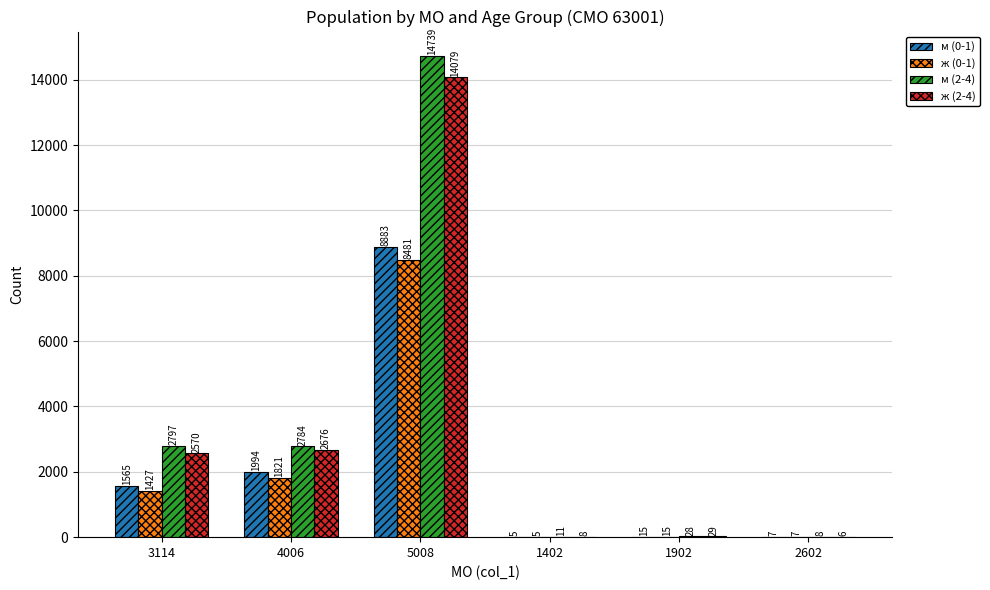

The value of ж (0-1) at 4006 is 1159. True or false?

False